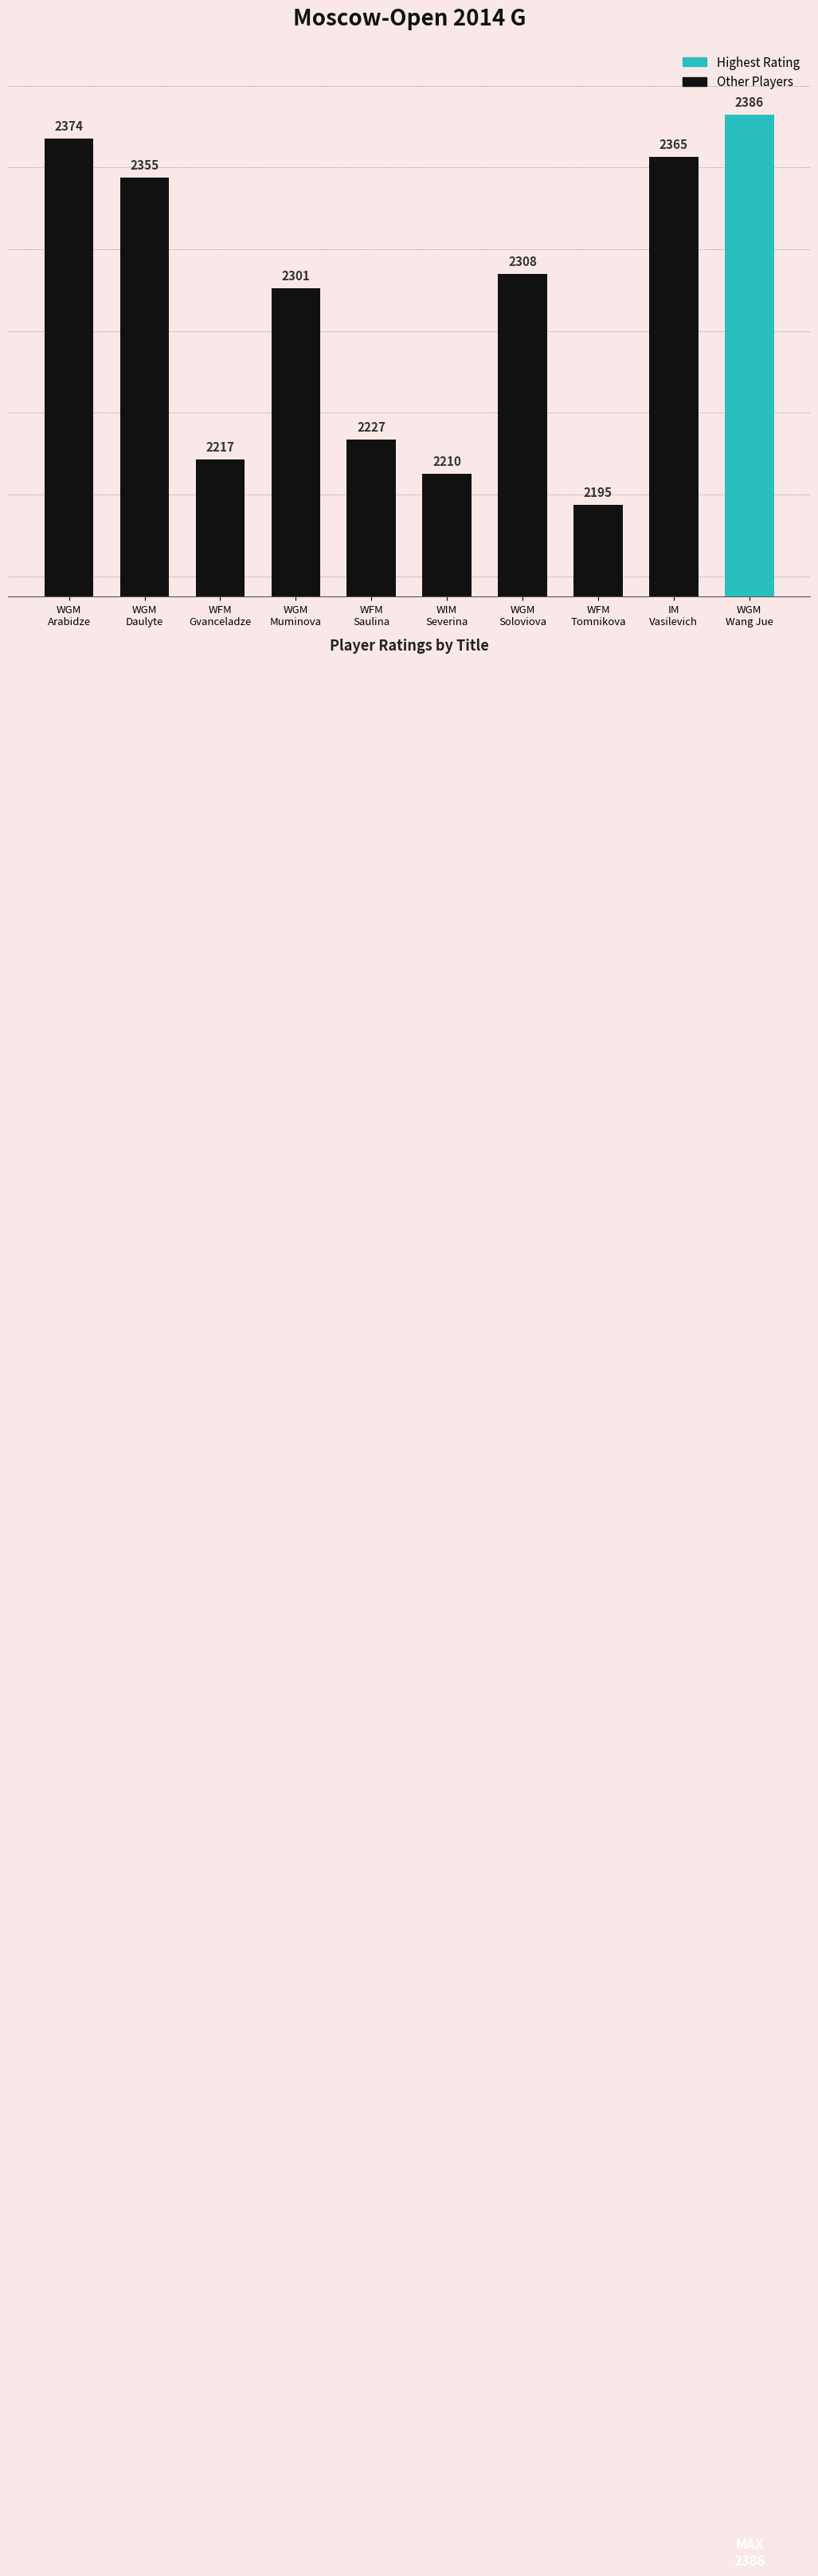

What is the label of the 1st bar from the right?

WGM
Wang Jue